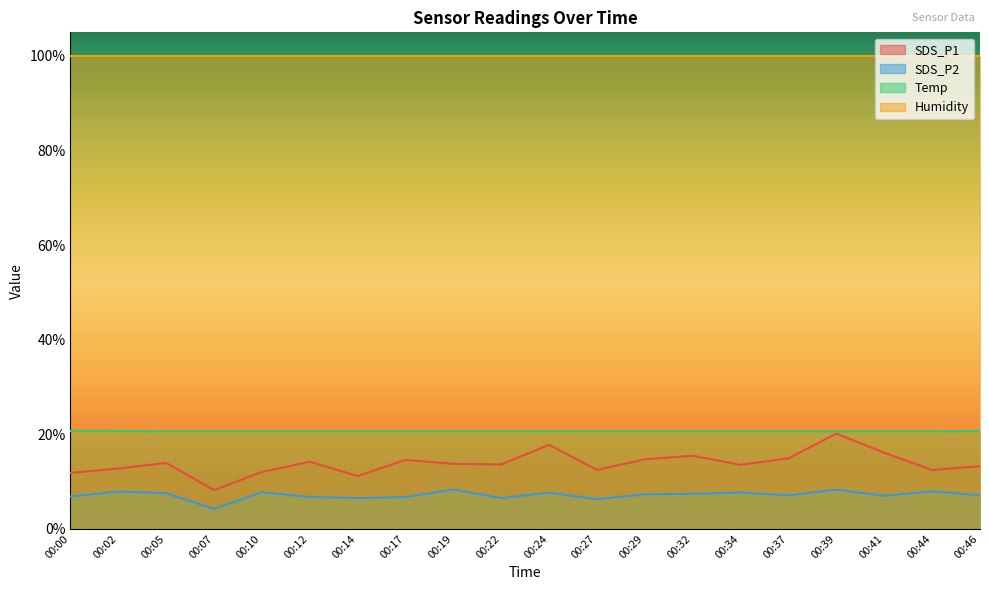

At how many categories does at least one series exceed 17?

20